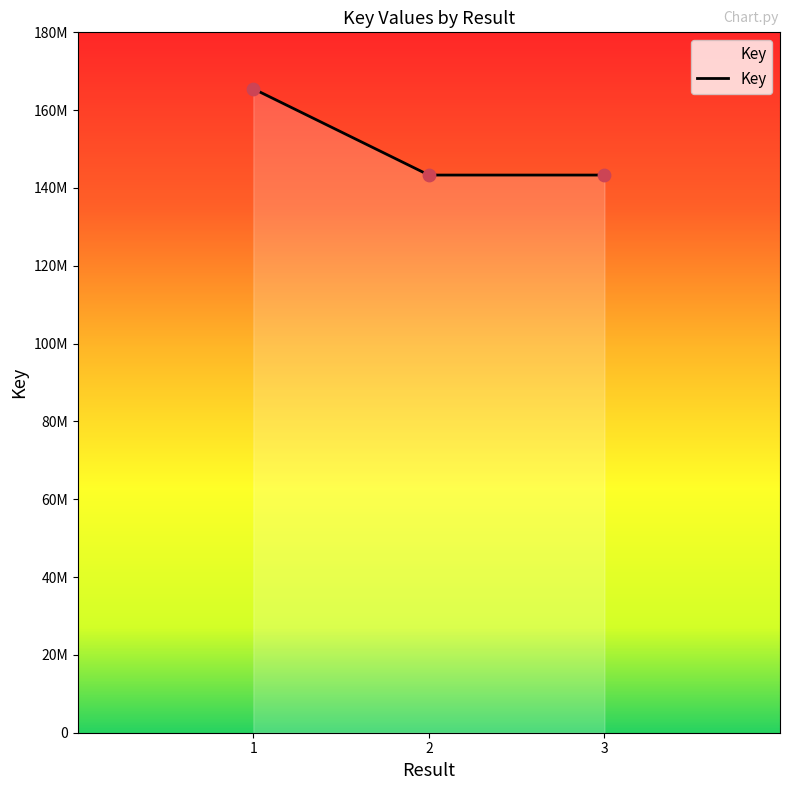

What is the change in value from 1 to 3?

-22173579